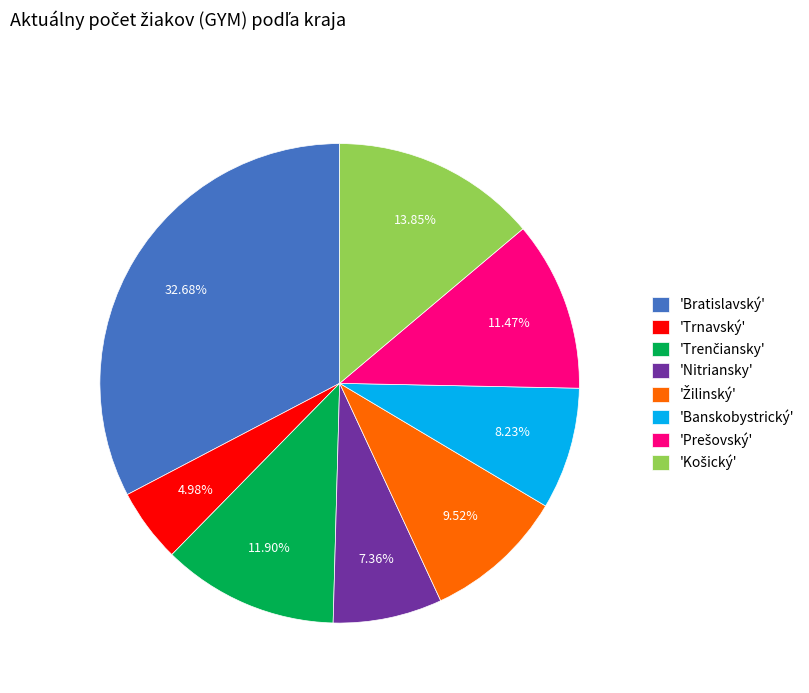

How many slices are in this pie chart?

8